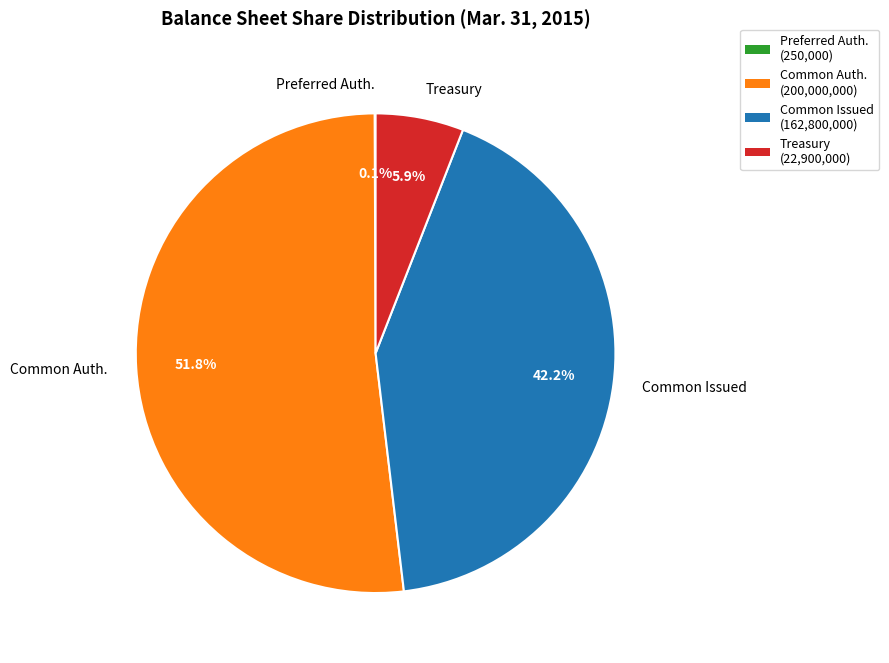

Which category has the biggest portion of the pie?

Common Auth.